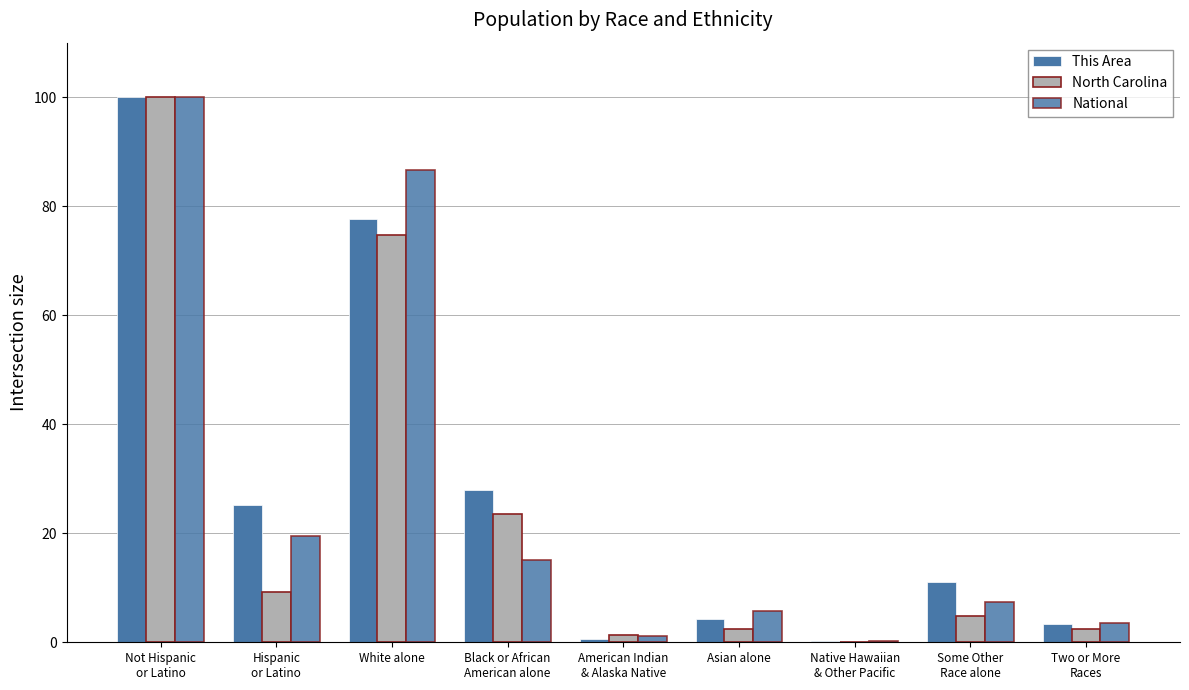

Are the bars grouped side by side (vs. stacked)?

Yes